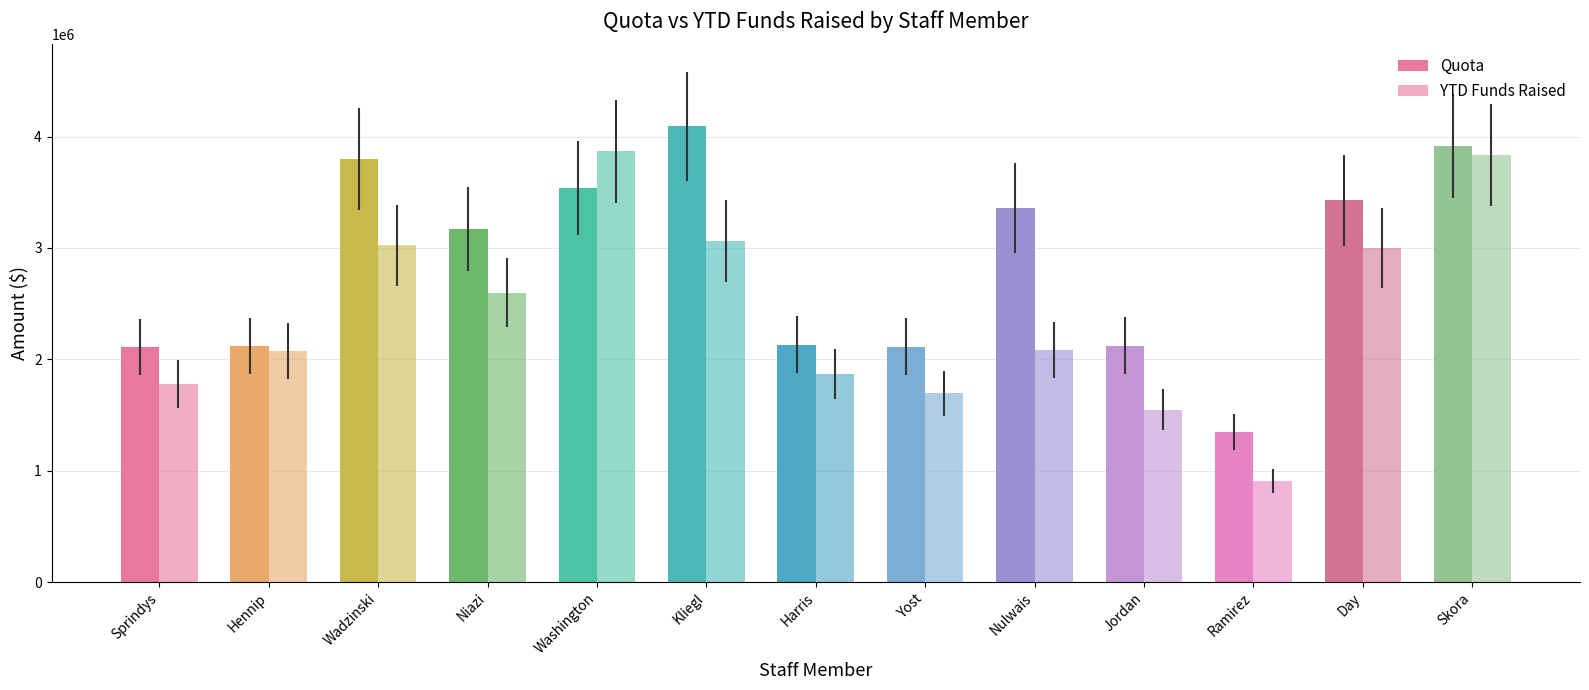

List the series in order of their overall mean, lowest first.

YTD Funds Raised, Quota